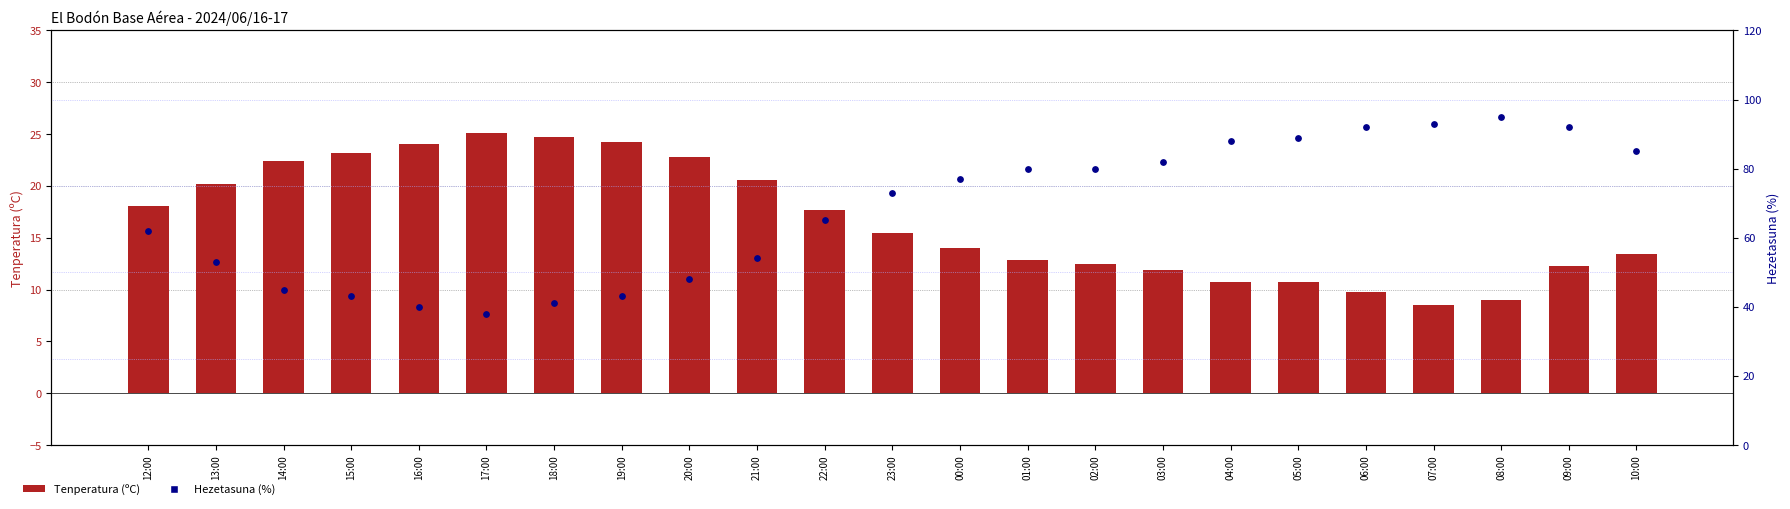

Which series contains the highest Y value?

Hezetasuna (%)